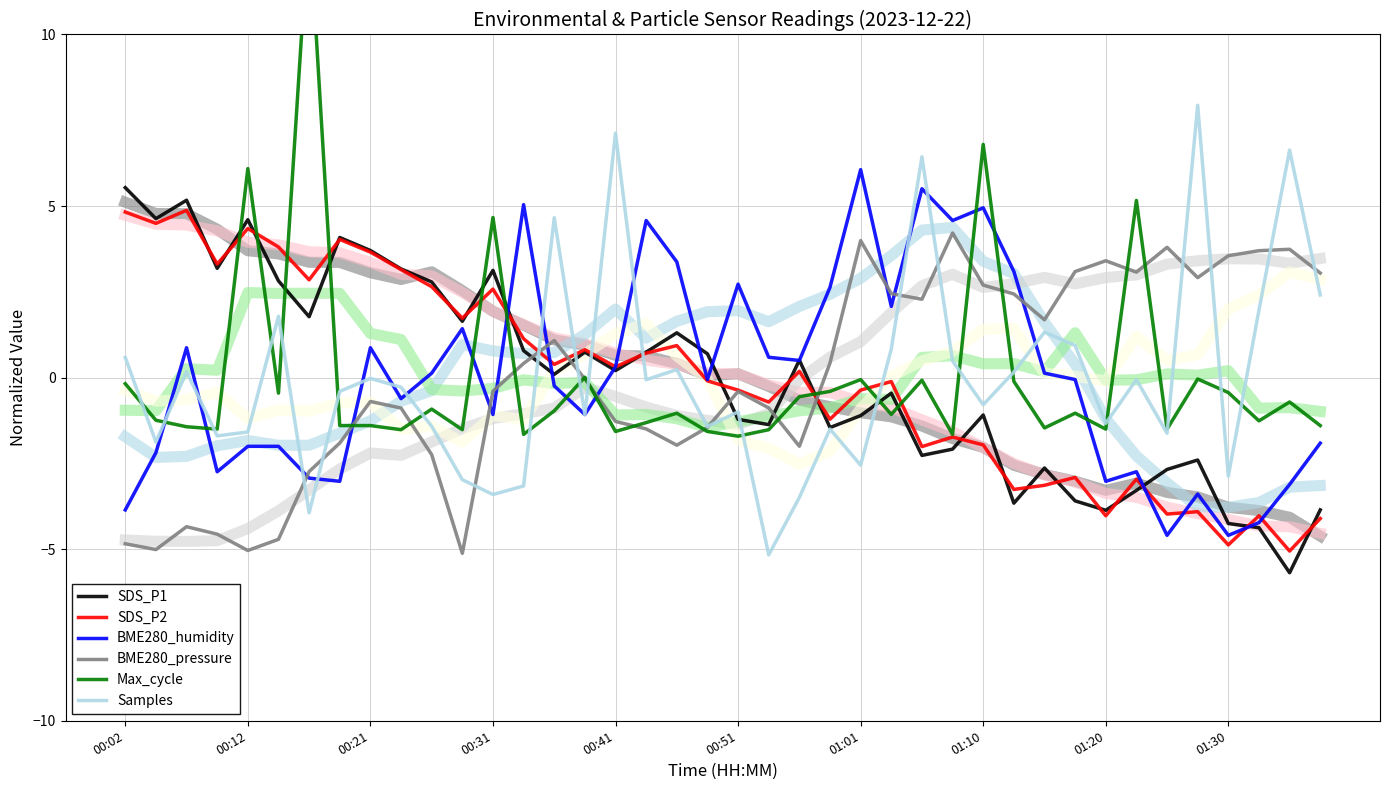

How many intersections are there between BME280_pressure and Samples?

13